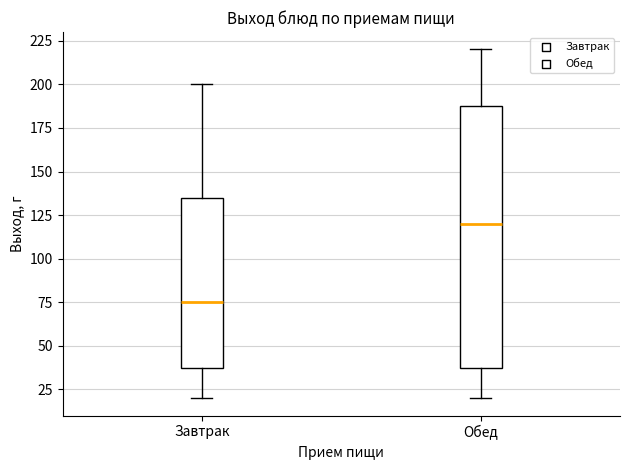

Which box's median line is the lowest?

Завтрак